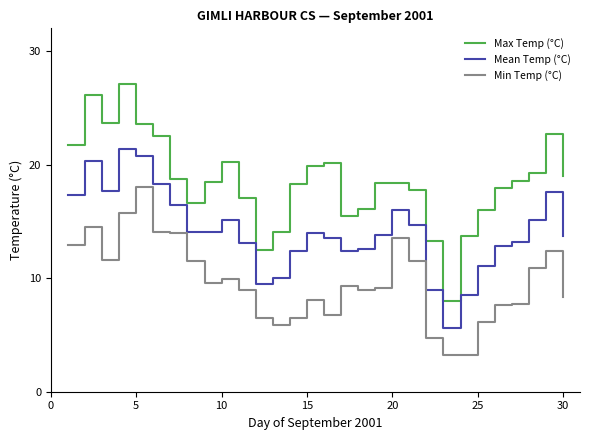

Does the chart have visible grid lines?

No